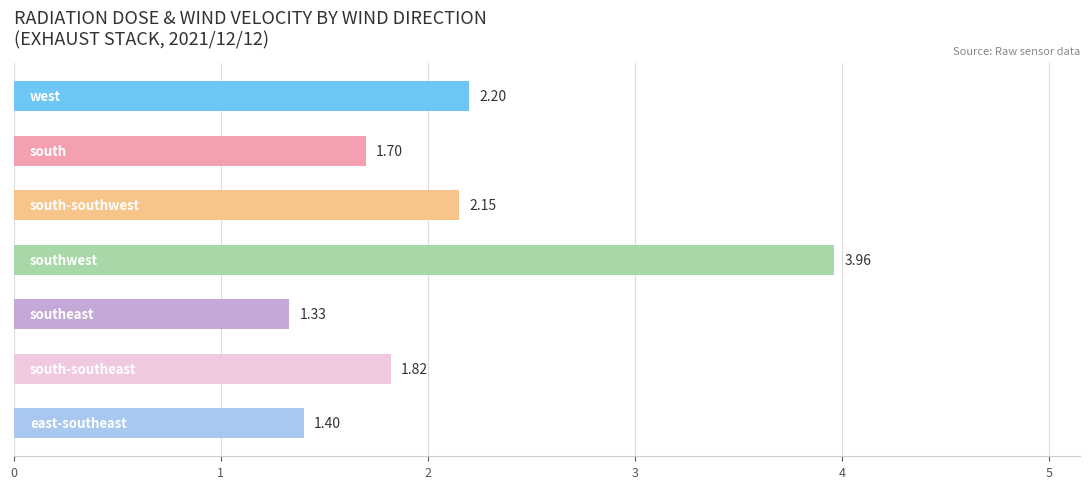

What is the difference between the maximum and minimum values?

2.6